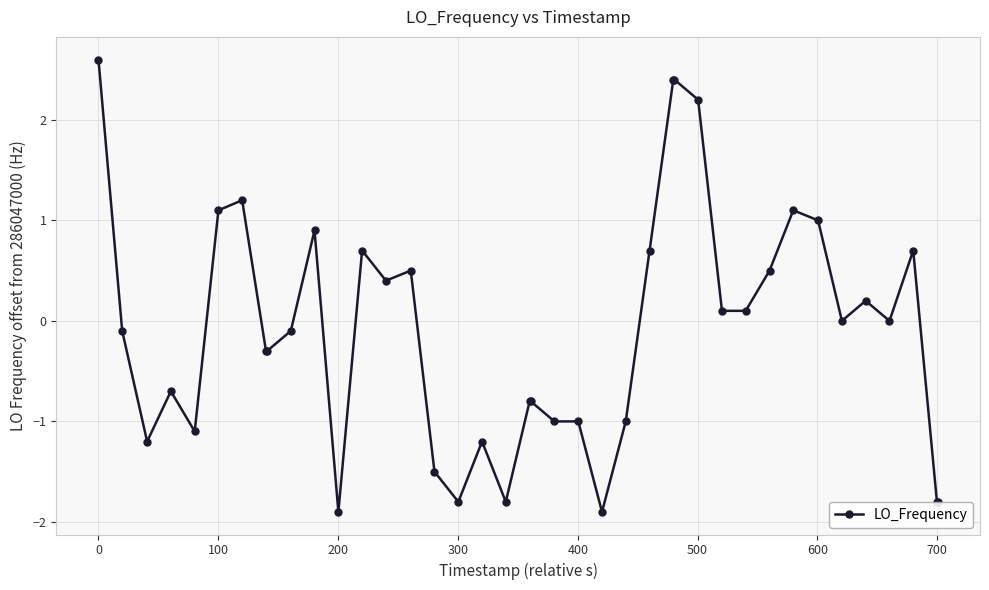

What is the difference between the maximum and second lowest values?

4.5